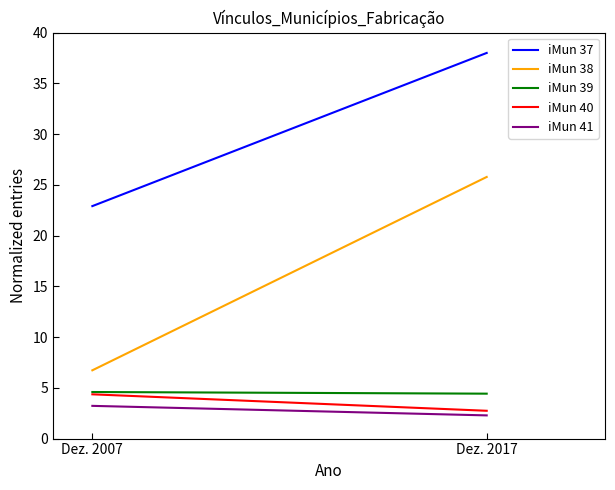

Rank the categories by Sorocaba value from lowest to highest.

Dez. 2017, Dez. 2007